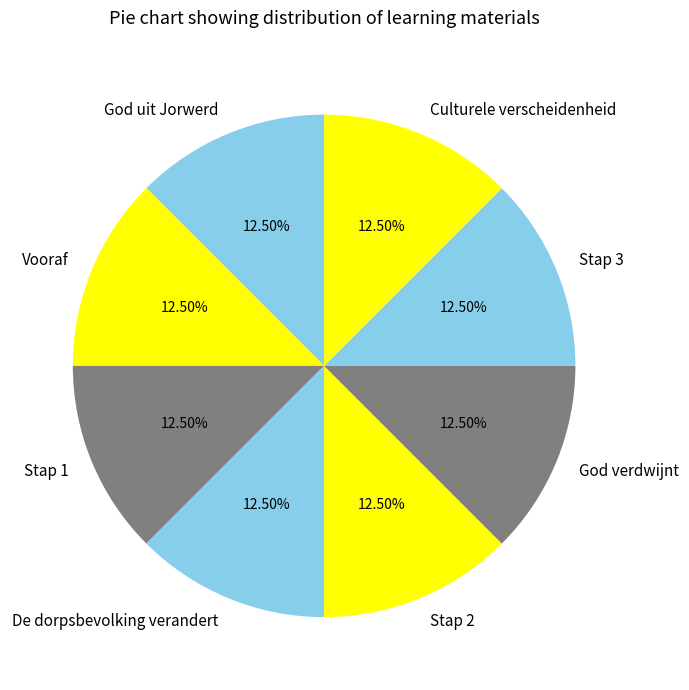

Approximately how many times larger is the value at Stap 3 compared to God uit Jorwerd?

1.0